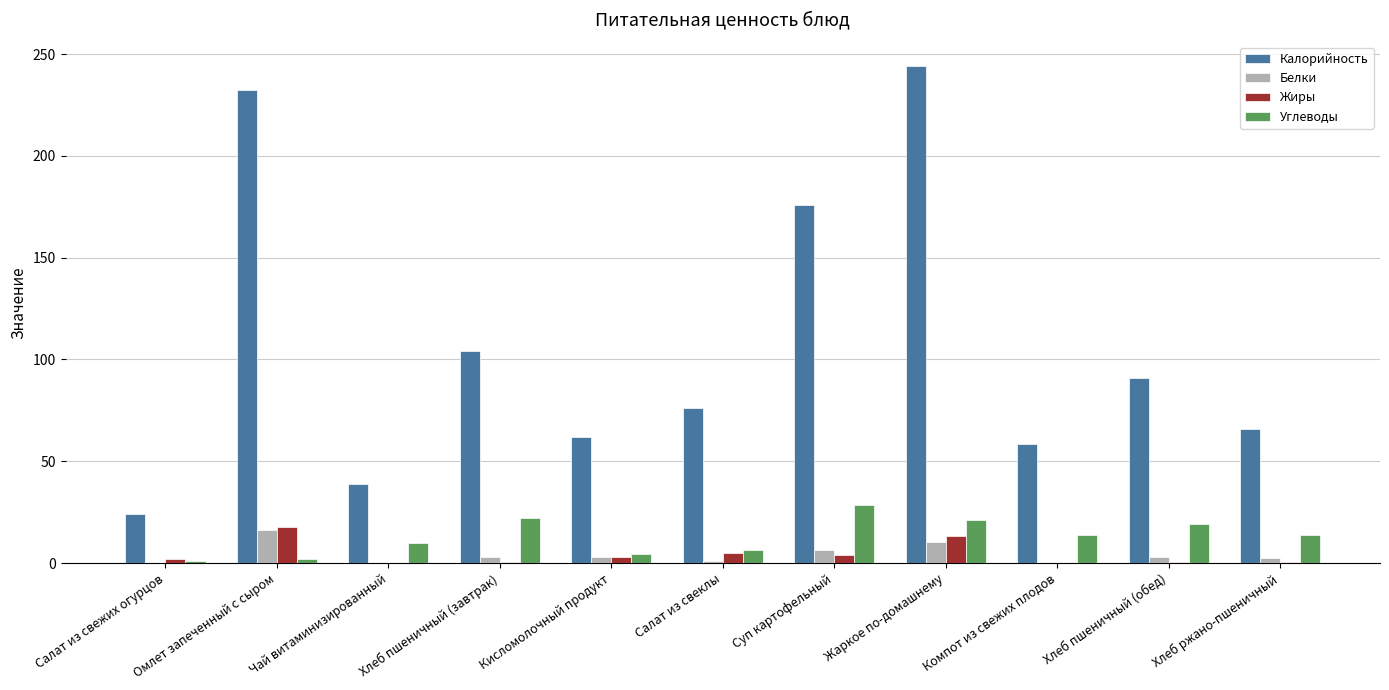

True or false: Калорийность has a value of 244.0 at Жаркое по-домашнему.

True